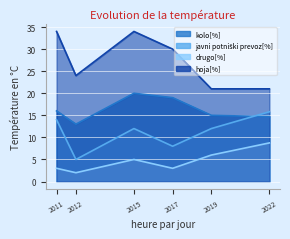

Count the number of categories in the chart.

6